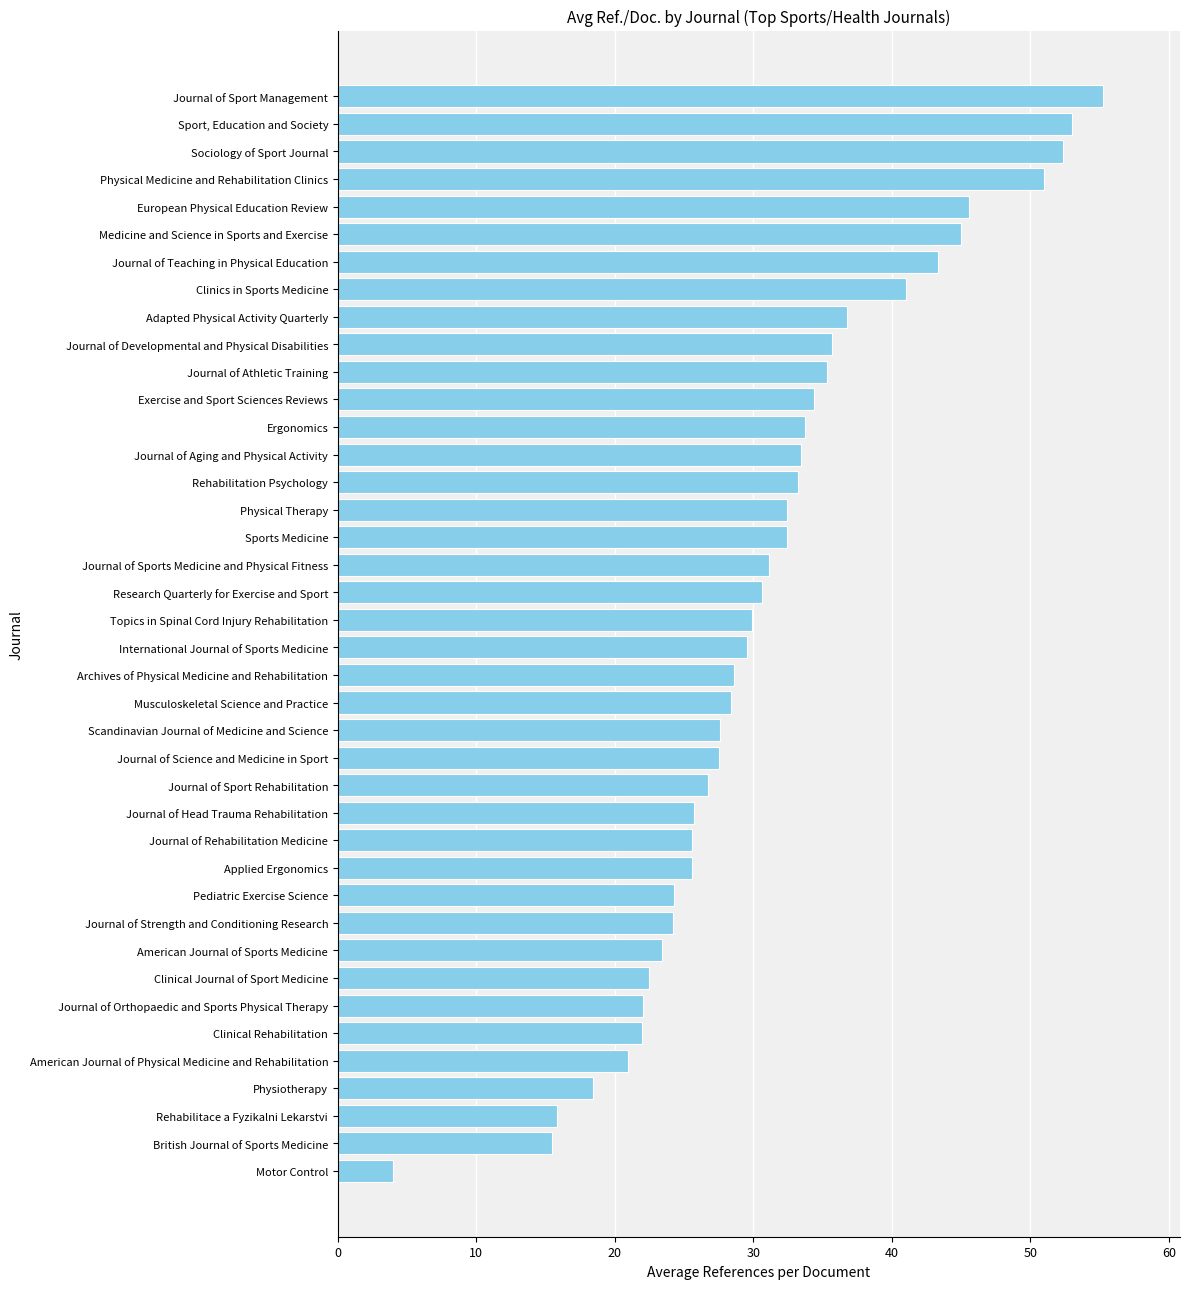

Count the number of categories in the chart.

40